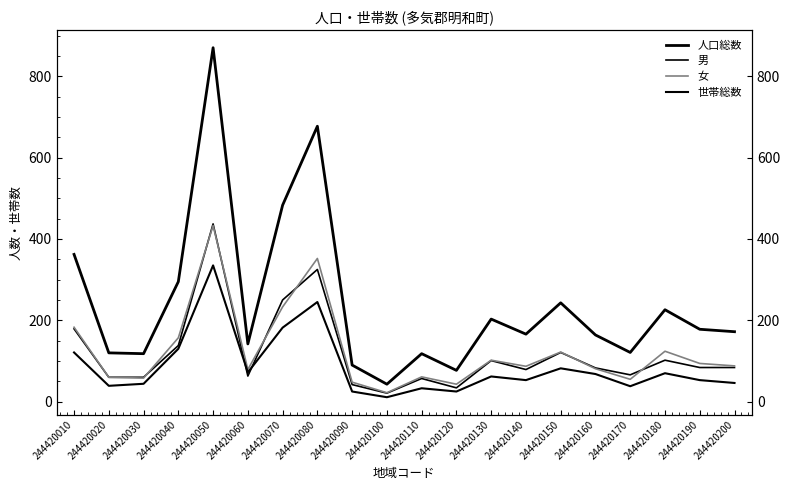

How many intersections are there between 女 and 男?

7